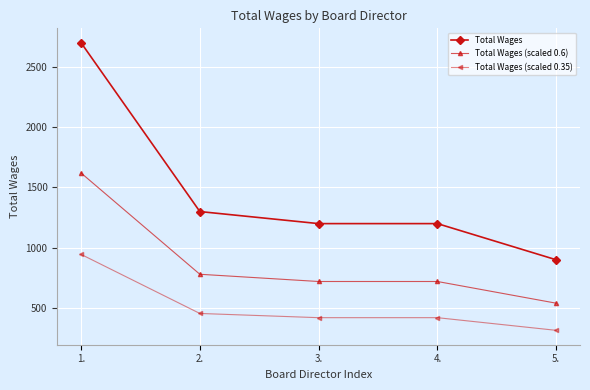

Reading left to right, extract all data points from this chart.

Total Wages: 1.=2700.0	2.=1300.0	3.=1200.0	4.=1200.0	5.=900.0
Total Wages (scaled 0.6): 1.=1620.0	2.=780.0	3.=720.0	4.=720.0	5.=540.0
Total Wages (scaled 0.35): 1.=945.0	2.=455.0	3.=420.0	4.=420.0	5.=315.0